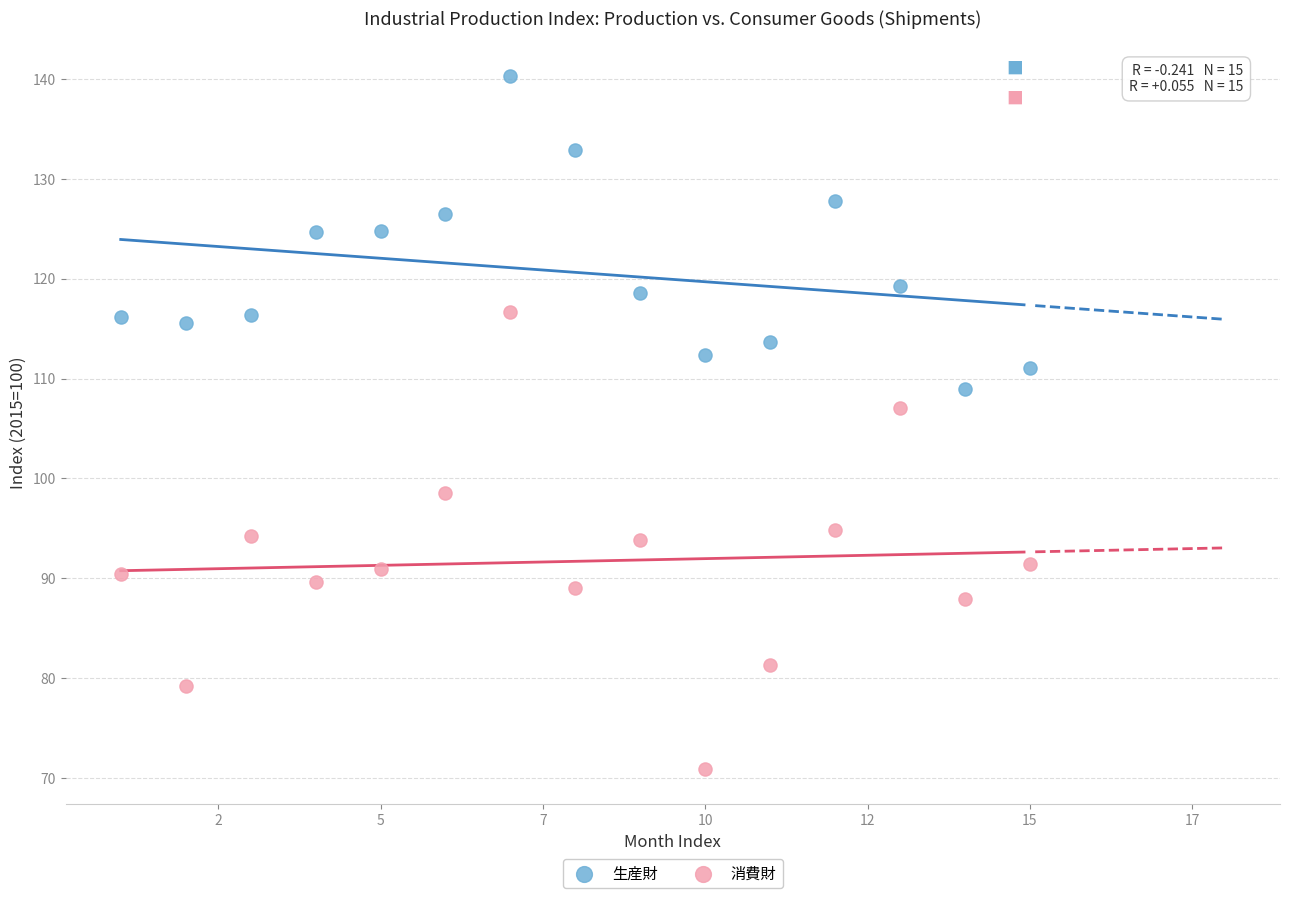

Across all data points, what is the range of X values (max minus min)?

14.0